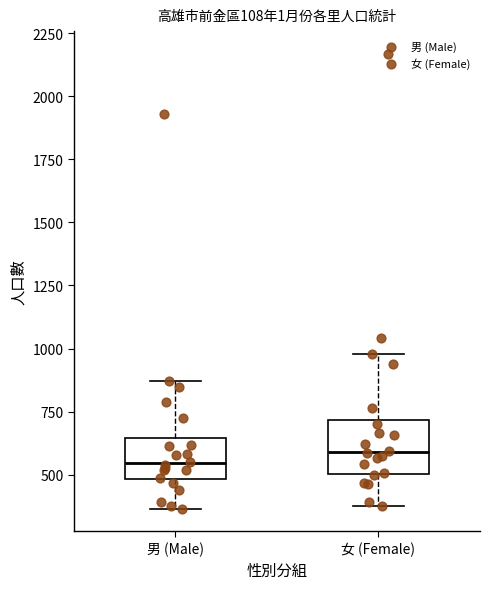

Reading left to right, transcribe this box plot: for each box, give where its median line is, the range the box spans, and where its two whiskers end, as read against the y-axis. The values are not printed on the chart, so give them approximately, as read against the axis.

男 (Male): median 550, box 500 to 650, whiskers 350 to 850
女 (Female): median 600, box 500 to 700, whiskers 400 to 1000